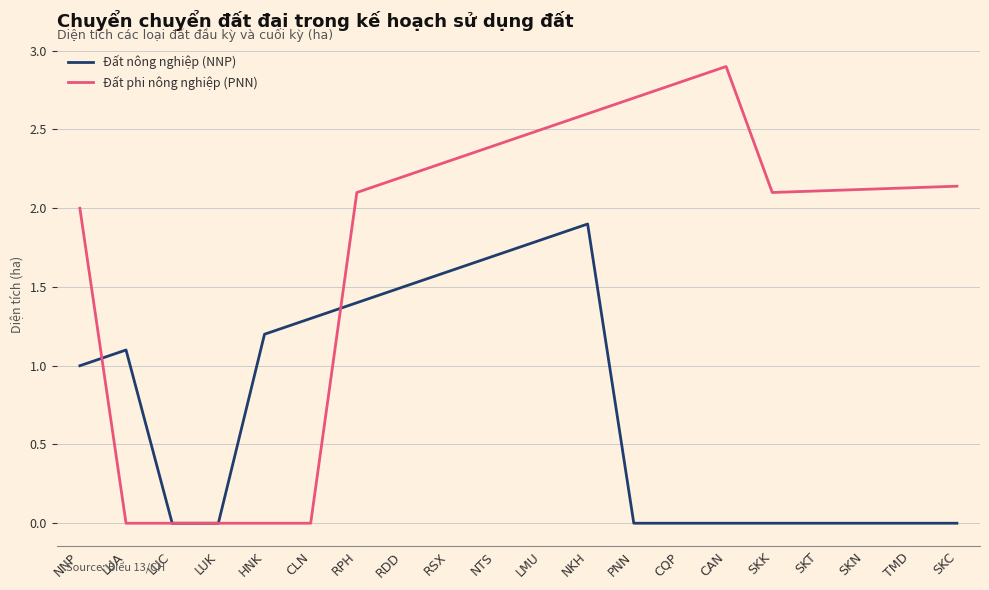

The value of Đất nông nghiệp (NNP) at HNK is 0.7. True or false?

False